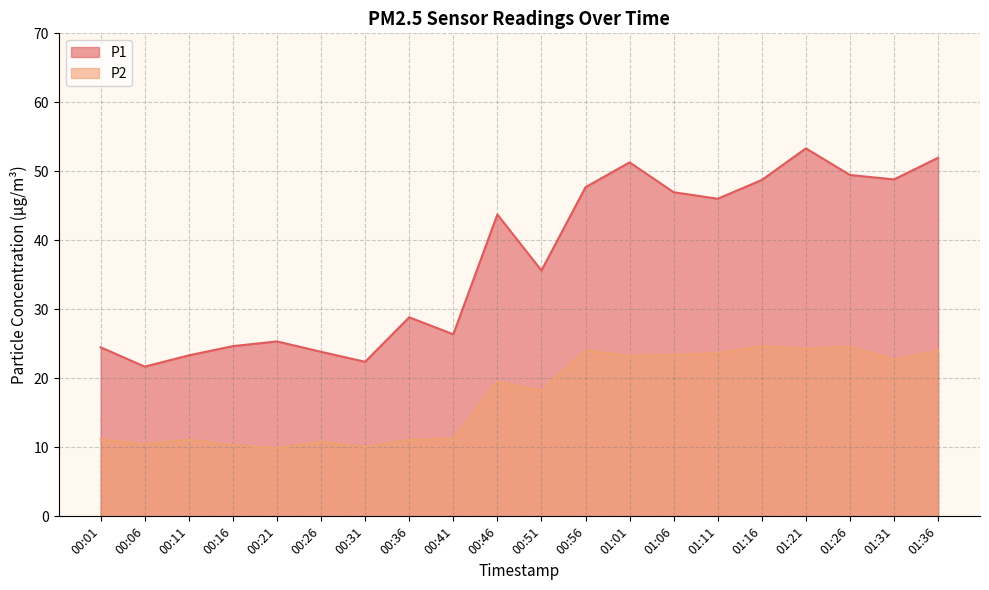

How many series are shown in this chart?

2